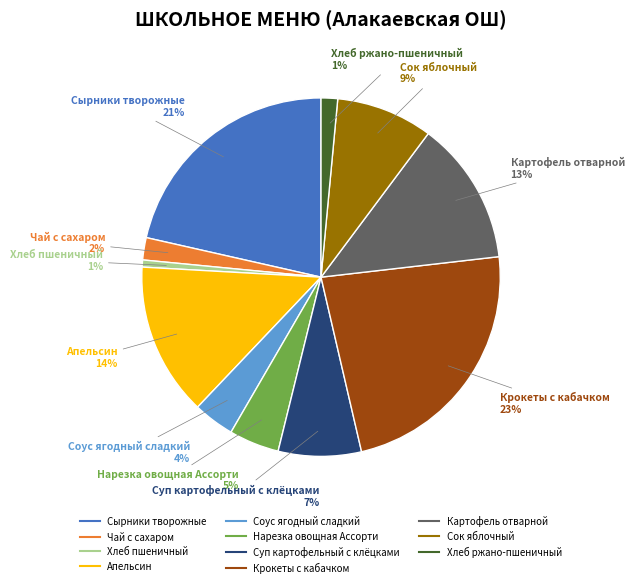

What is the largest slice in the pie chart?

Крокеты с кабачком